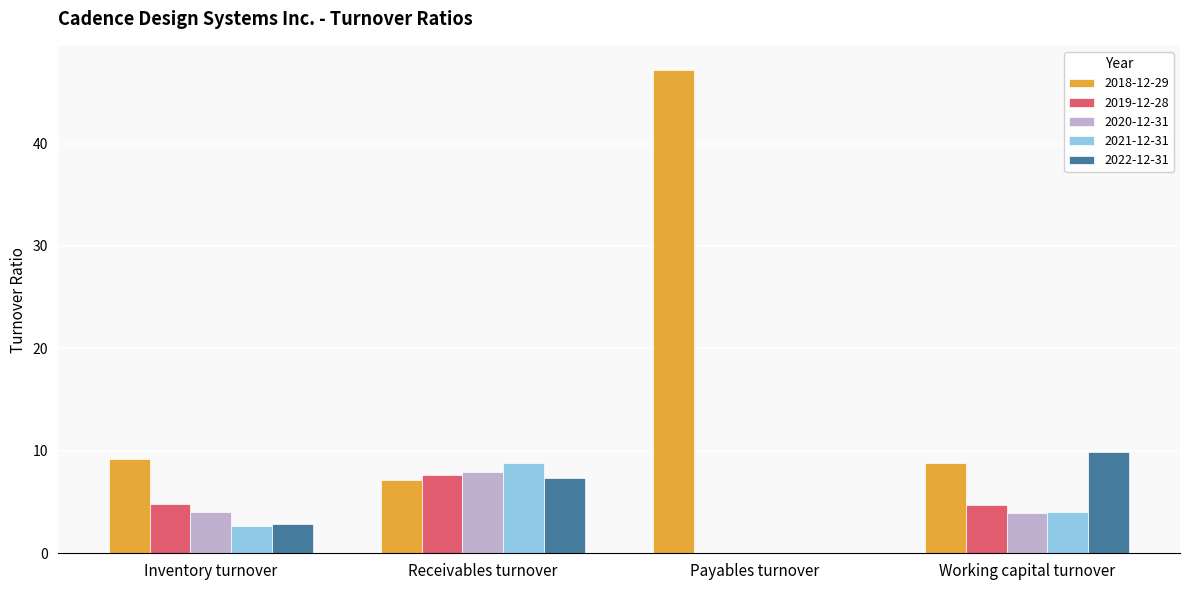

What are all the series names shown in the legend?

2018-12-29, 2019-12-28, 2020-12-31, 2021-12-31, 2022-12-31